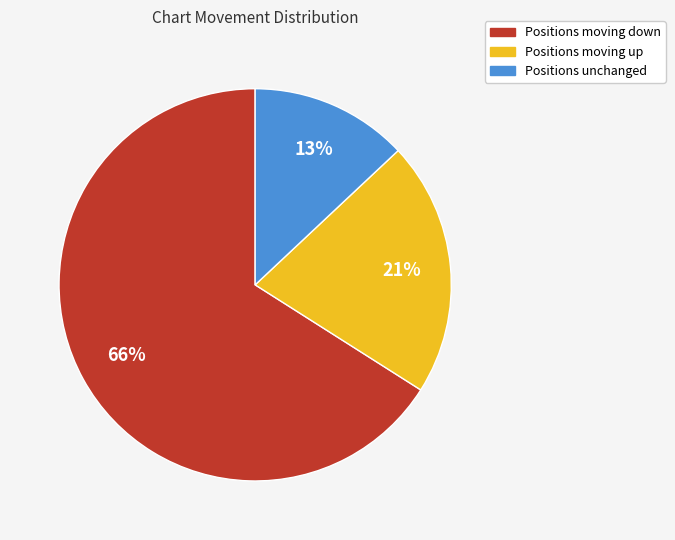

Is there any slice that represents more than half of the pie?

Yes